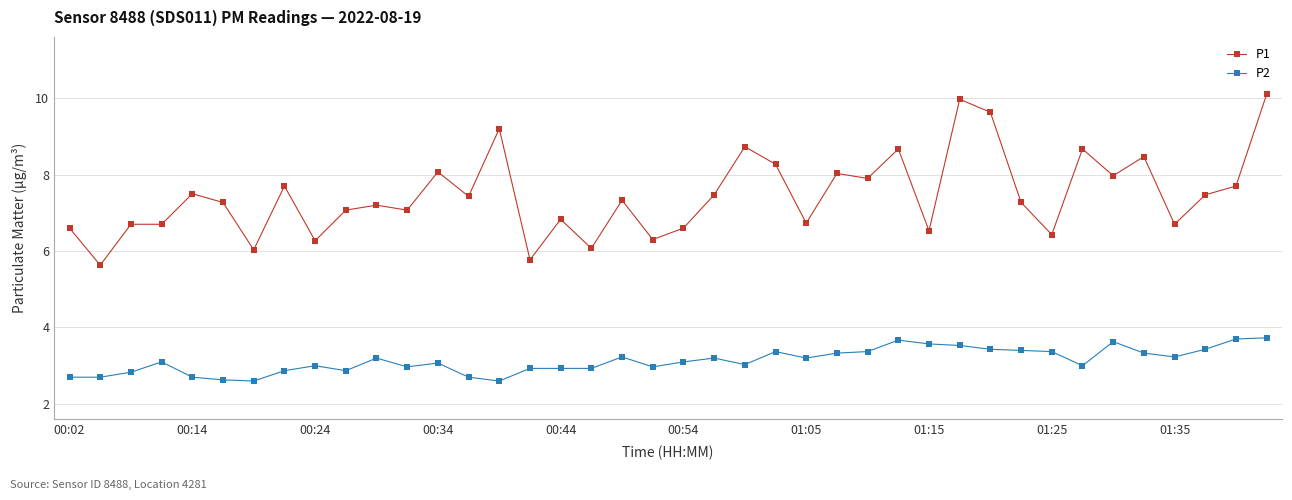

What is the value of the P1 point at the 20th from the left?

6.3